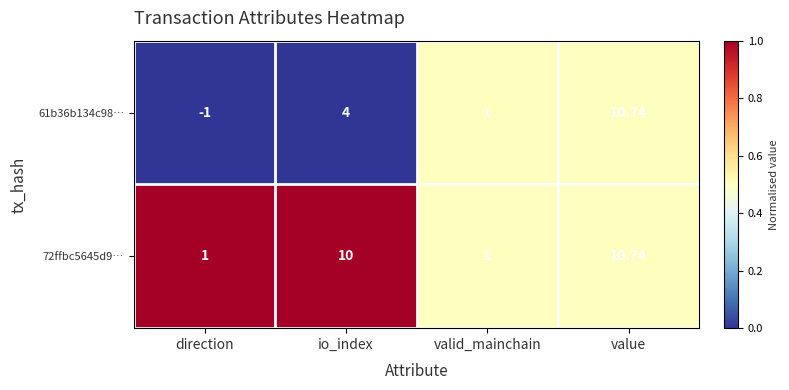

Rank the categories by 61b36b134c98… value from highest to lowest.

value, io_index, valid_mainchain, direction